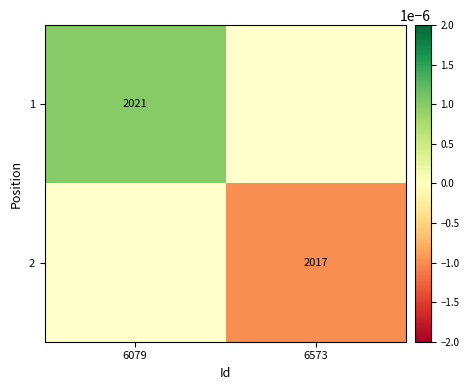

Which label corresponds to the largest value in the chart?

6079